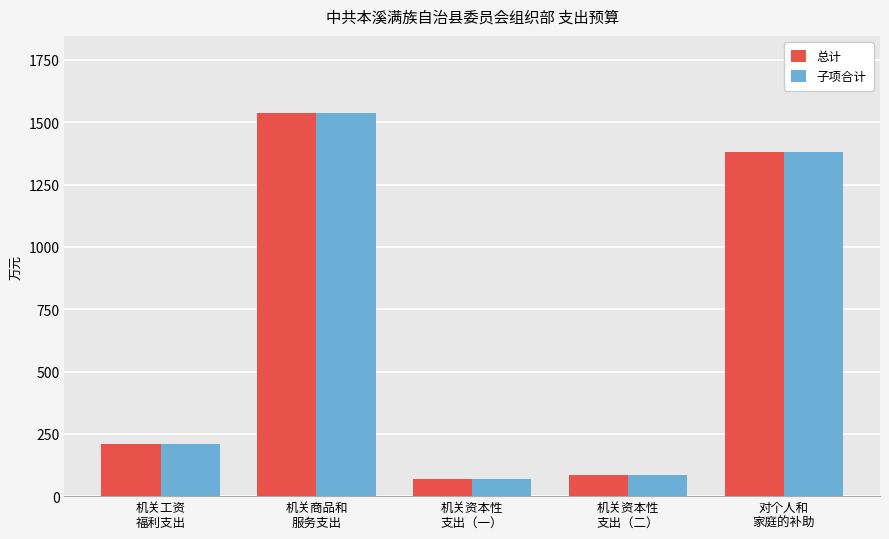

What is the lowest value of the 子项合计 series?

70.0